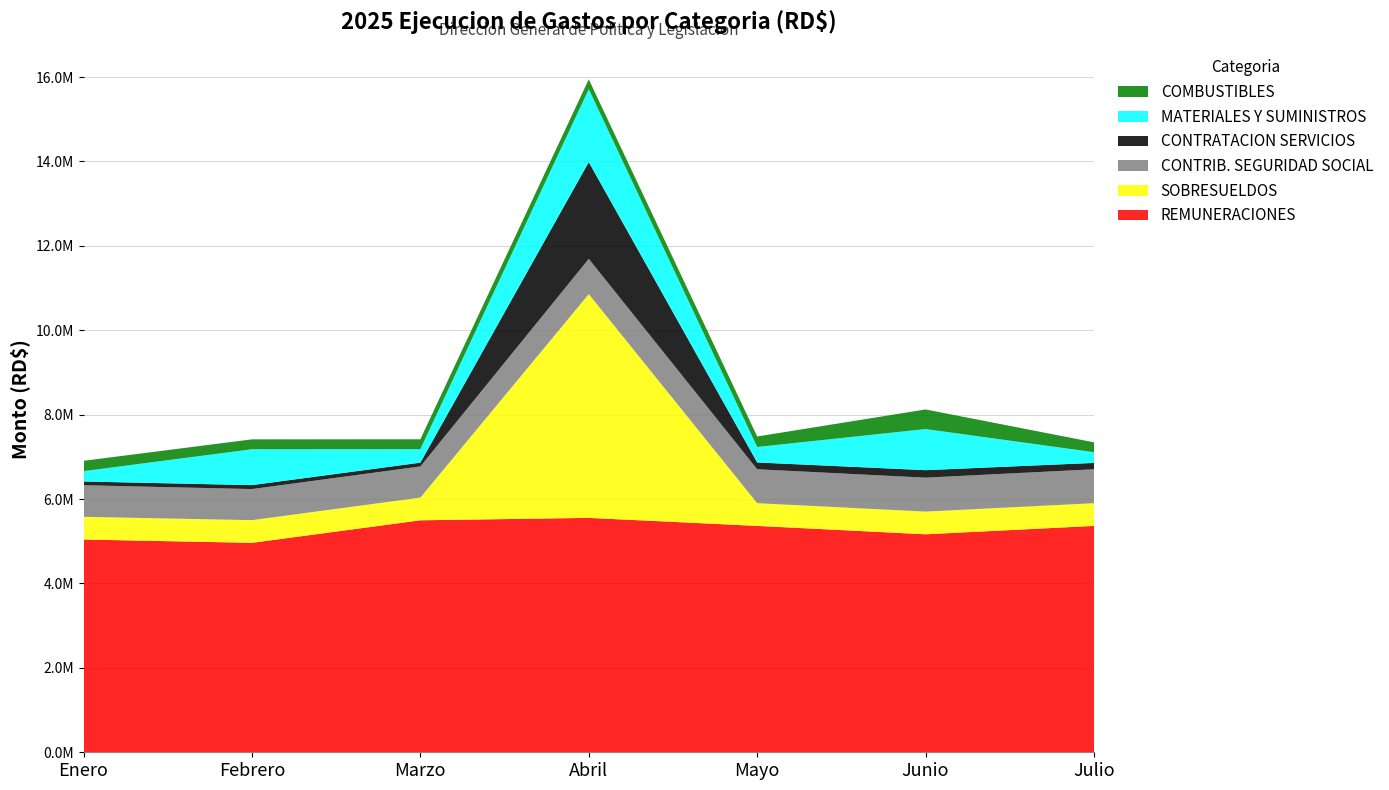

Reading right to left, list all the values displayed in this chart.

REMUNERACIONES: 5364500.0	5165654.0	5364500.0	5554574.7	5497174.2	4963166.7	5042000.0
SOBRESUELDOS: 538000.0	538000.0	538000.0	5302966.7	538000.0	538000.0	538000.0
CONTRIB. SEGURIDAD SOCIAL: 803998.0	803998.0	804144.3	835946.2	738198.4	736286.1	748339.7
CONTRATACION SERVICIOS: 150688.3	177905.3	161001.7	2292890.2	89635.5	93462.9	88735.0
MATERIALES Y SUMINISTROS: 254227.0	973873.6	366949.8	1727546.3	319564.0	850165.0	245000.0
COMBUSTIBLES: 233500.0	464780.0	249000.0	233500.0	234500.0	234500.0	245000.0